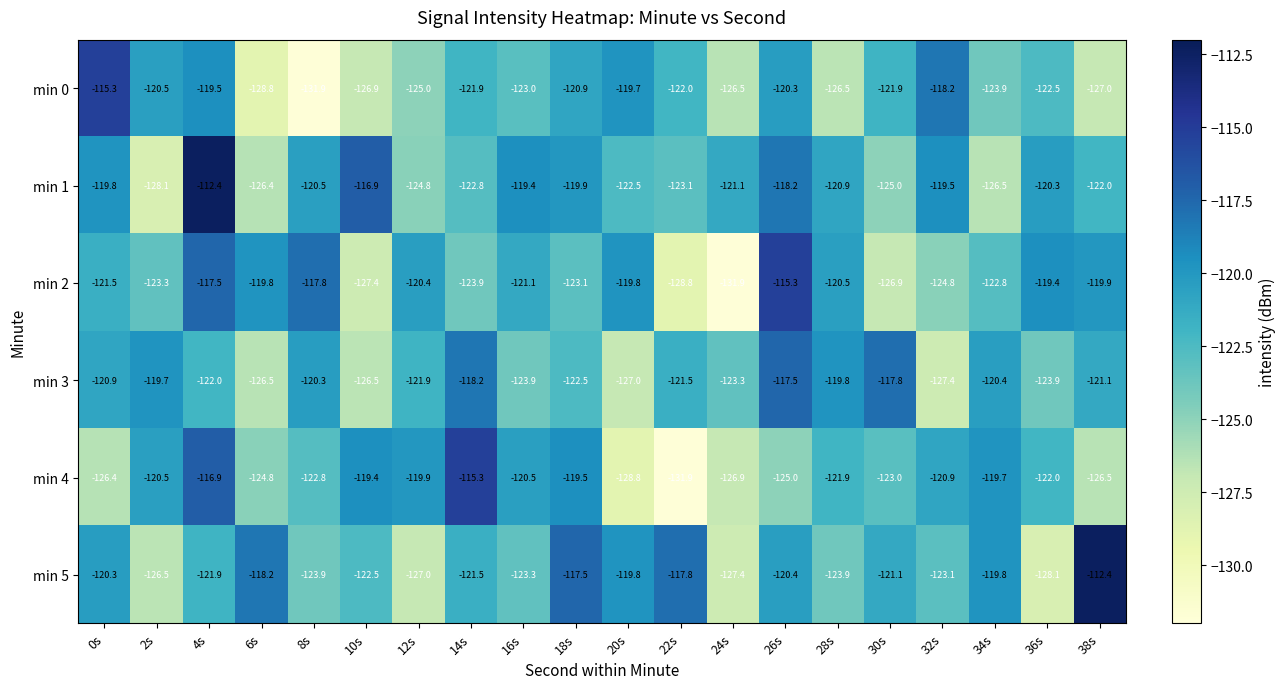

At 8s, list the series in order from largest to smallest.

min 2, min 3, min 1, min 4, min 5, min 0